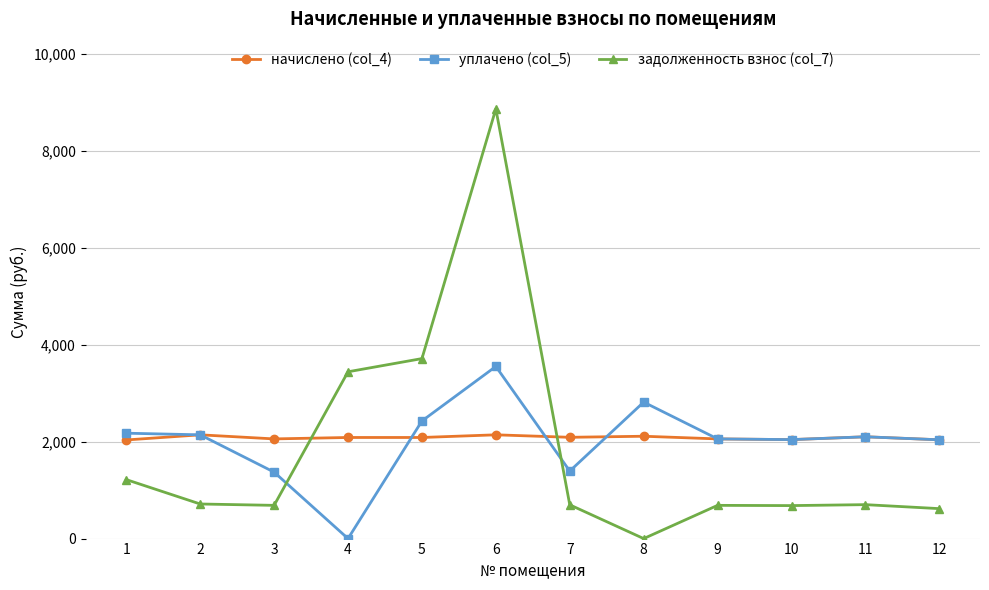

At how many categories does at least one series exceed 7981?

1